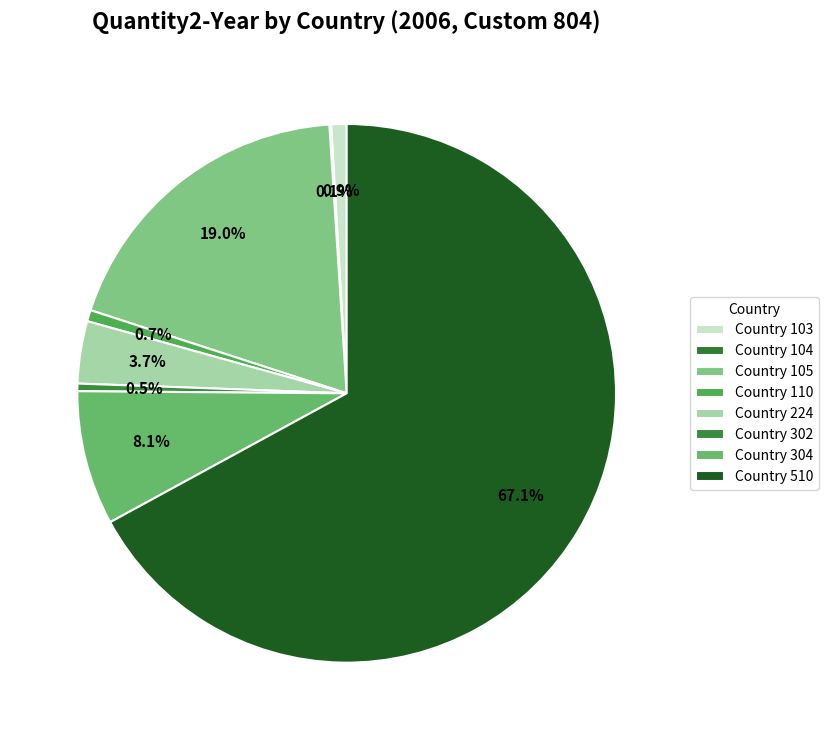

Count the number of slices in the pie.

8